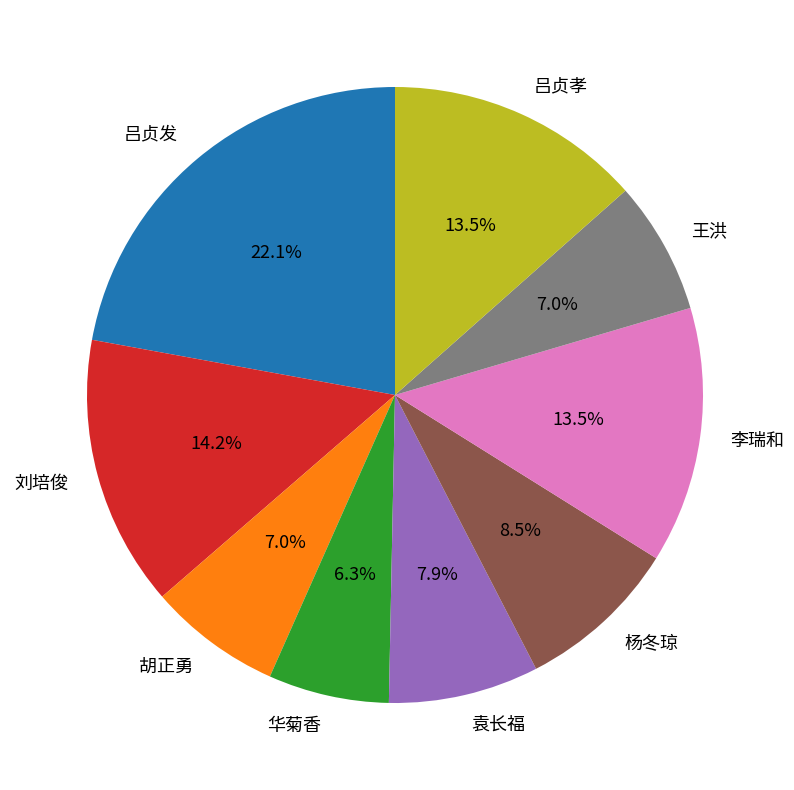

Count the number of slices in the pie.

9